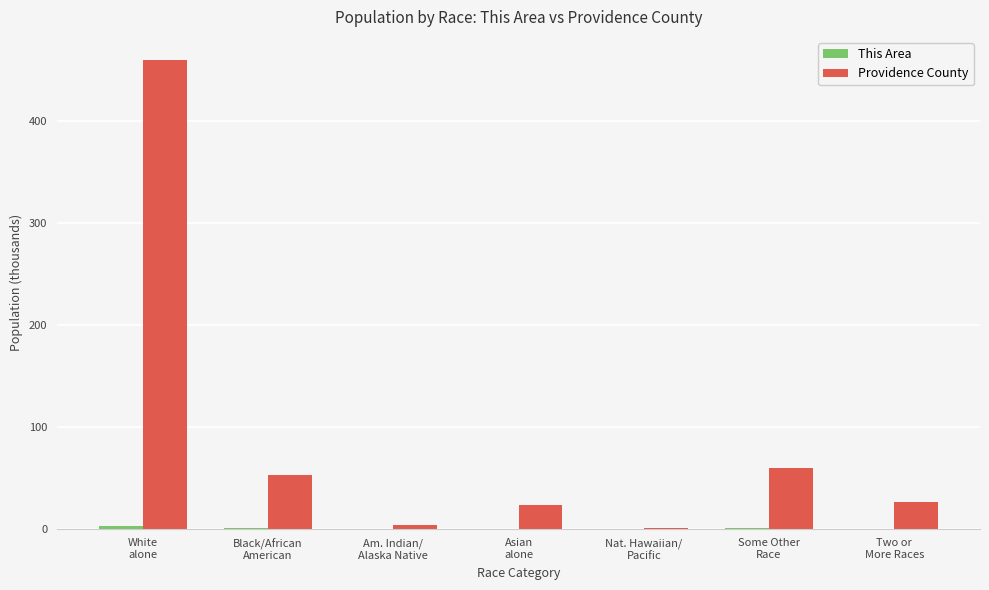

Which series has the largest total across all categories?

Providence County